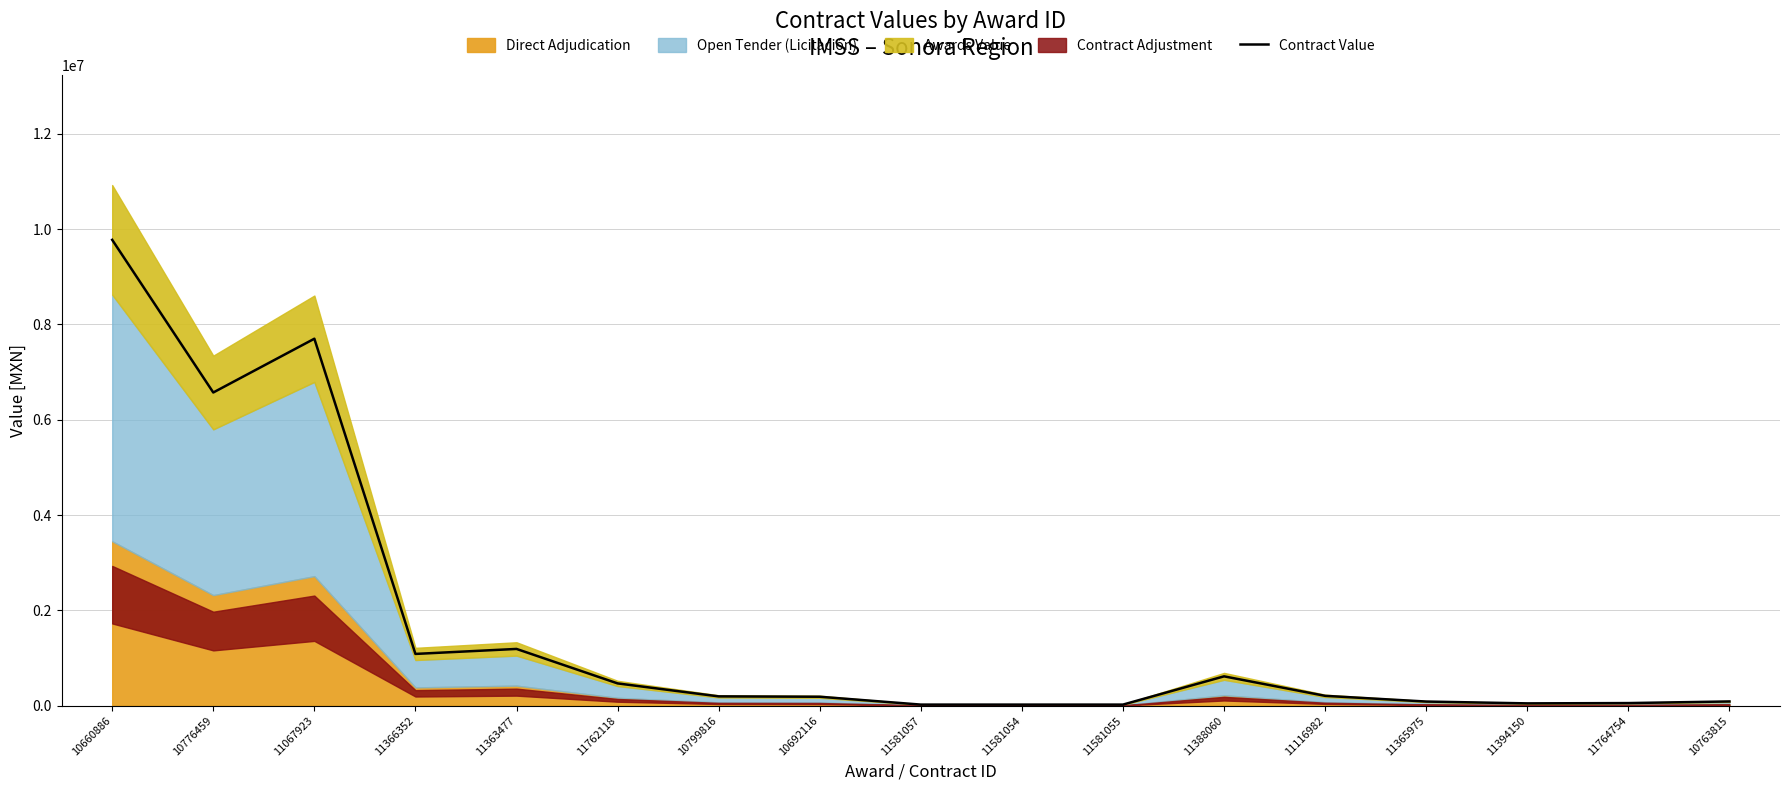

What is the minimum value shown in the chart?

22185.0